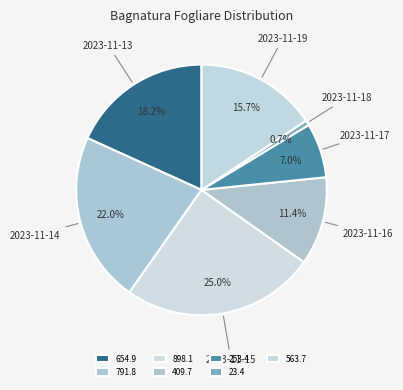

Between 2023-11-18 and 2023-11-16, which is larger?

2023-11-16